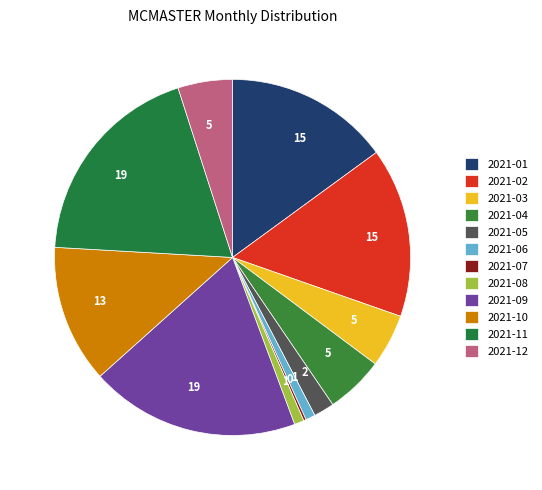

What is the ratio of the value at 2021-03 to the value at 2021-05?

2.6